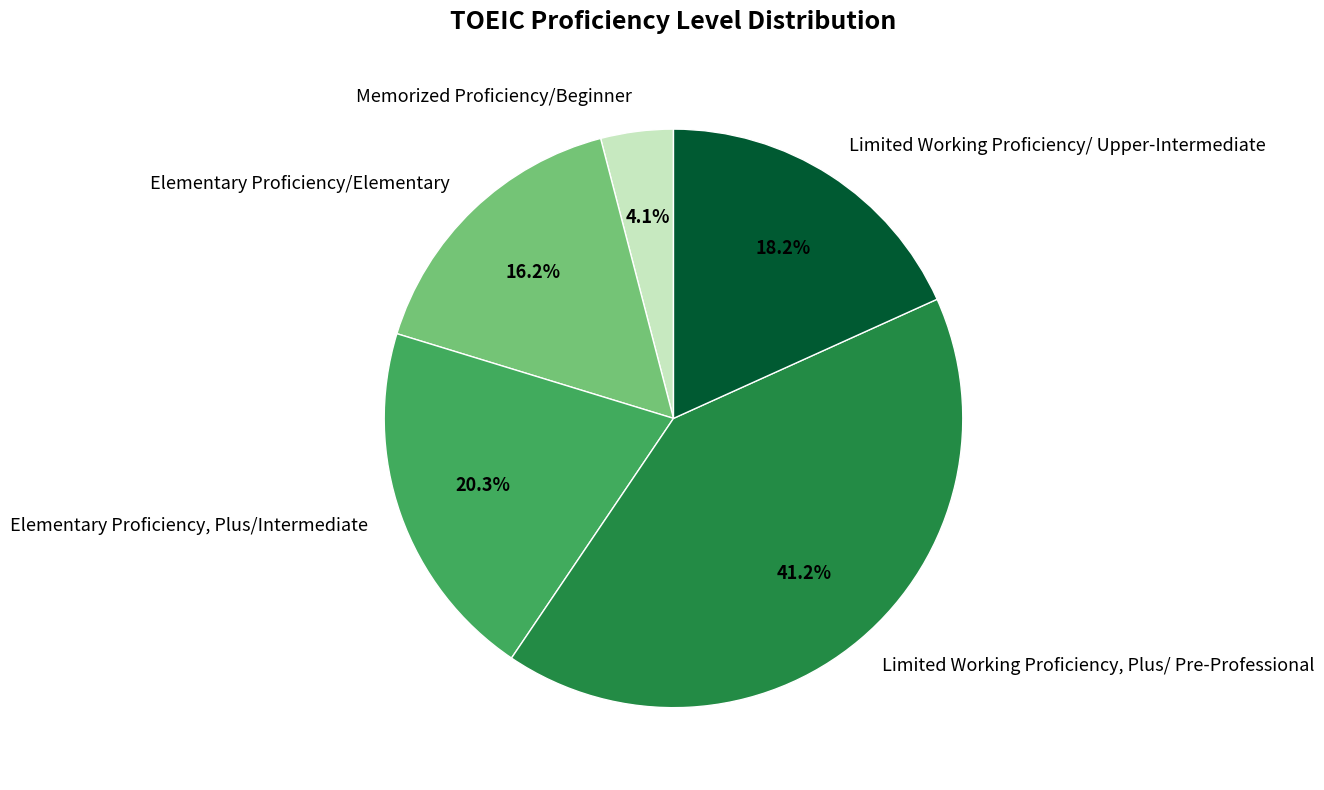

Rank the categories by value from highest to lowest.

Limited Working Proficiency, Plus/ Pre-Professional, Elementary Proficiency, Plus/Intermediate, Limited Working Proficiency/ Upper-Intermediate, Elementary Proficiency/Elementary, Memorized Proficiency/Beginner